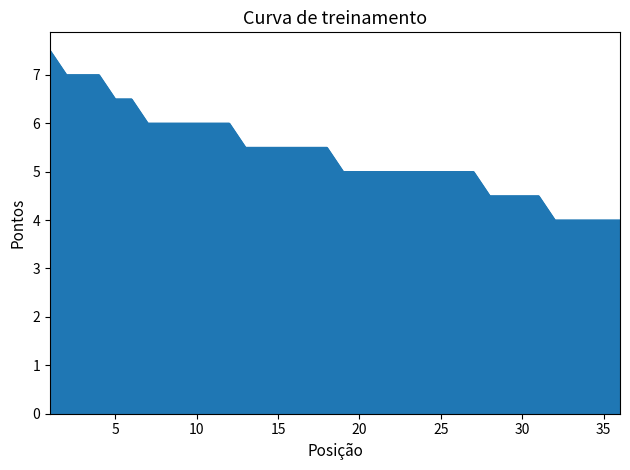

What is the difference between the second highest and minimum values?

3.0